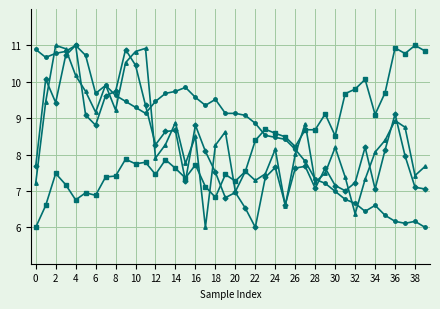

What is the minimum value shown in the chart?

6.0